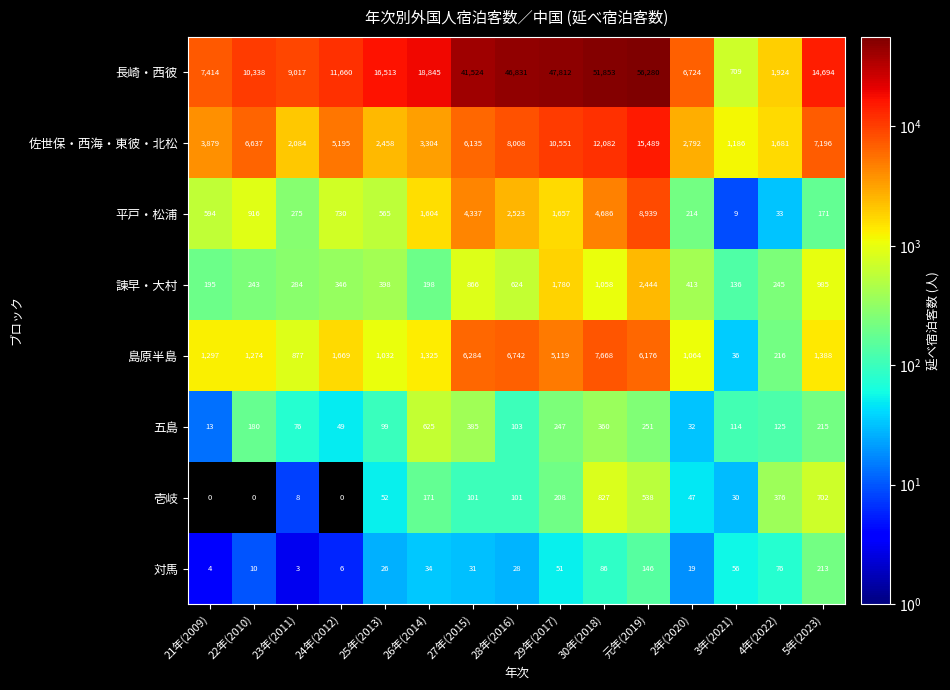

Is it true that 島原半島 equals 1297 at 21年(2009)?

True